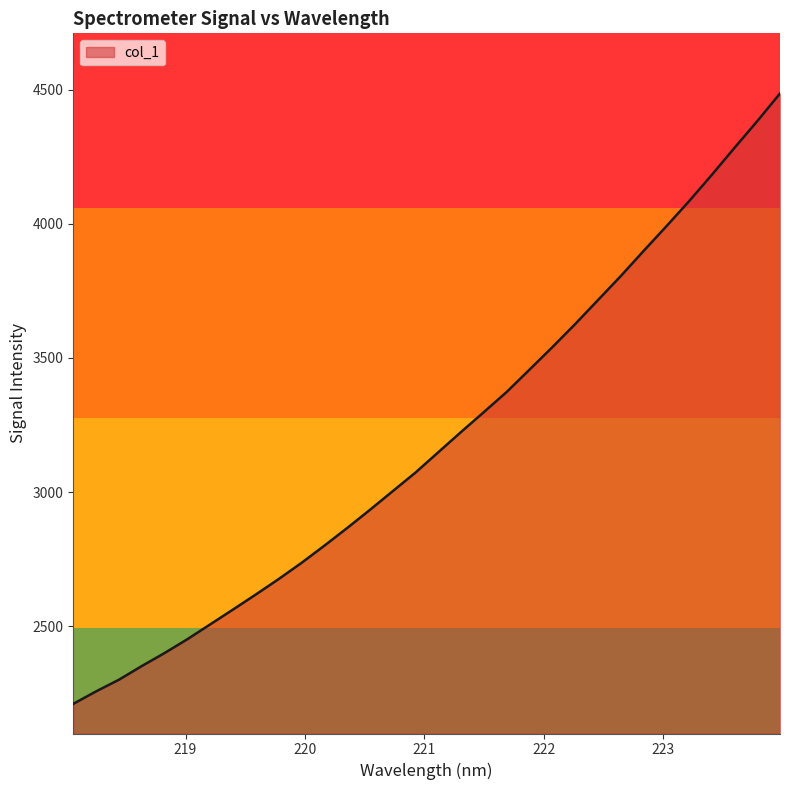

What is the greatest value displayed?

4486.2